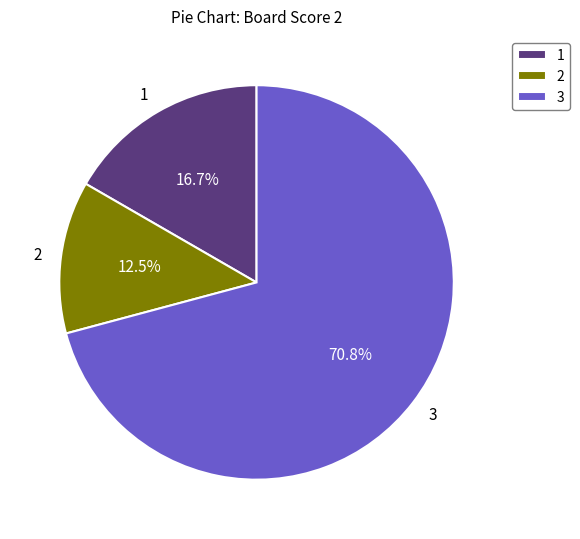

What percentage do 3 and 2 together represent?

83.3%